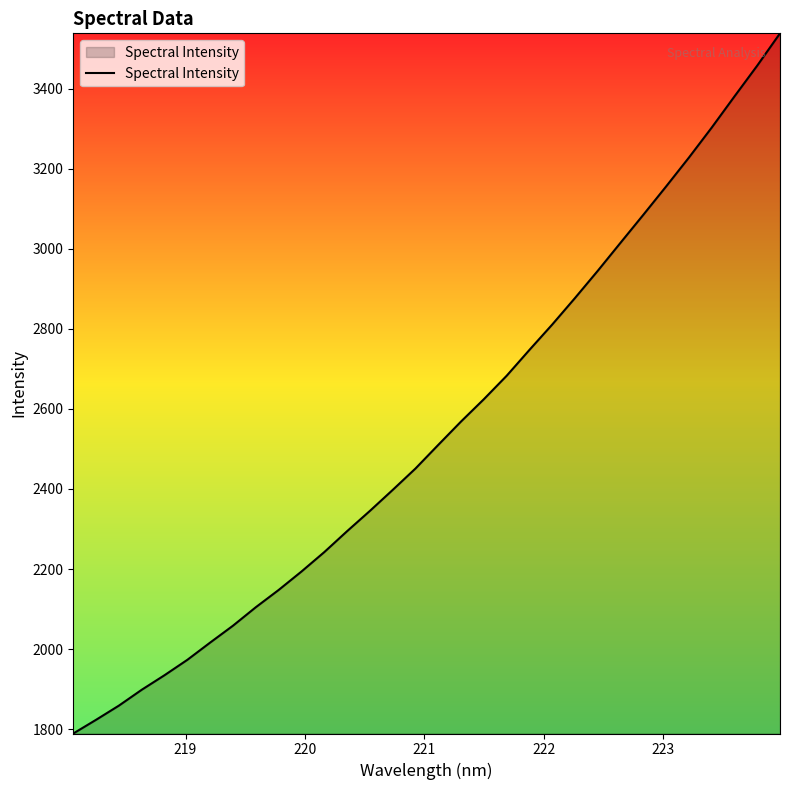

What is the difference between the maximum and minimum values?

1749.4